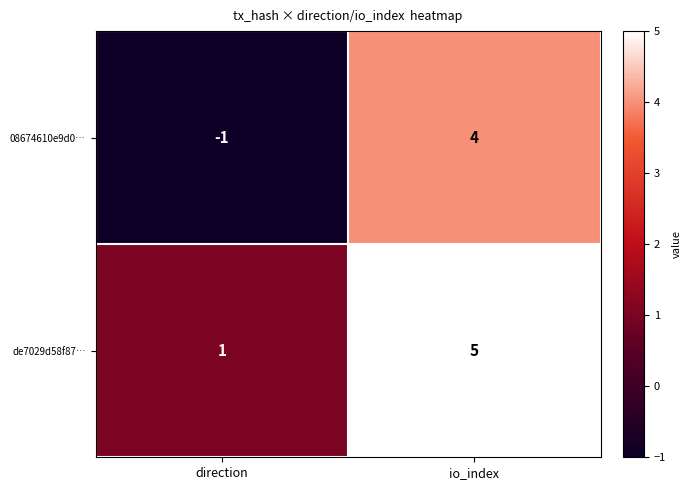

The value of de7029d58f87… at direction is 2. True or false?

False